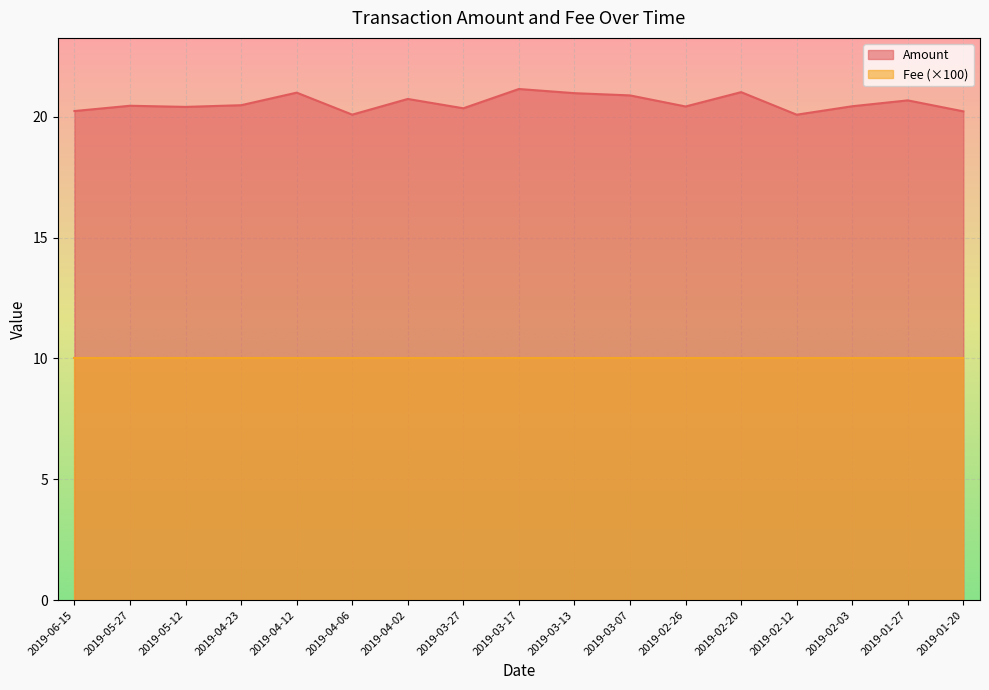

What is the average value?

20.6